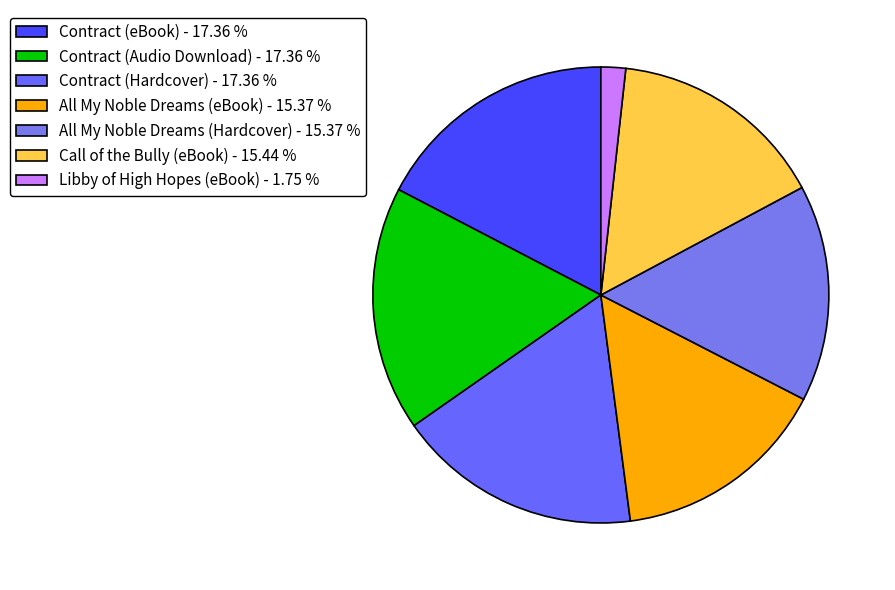

Is there any slice that represents more than half of the pie?

No